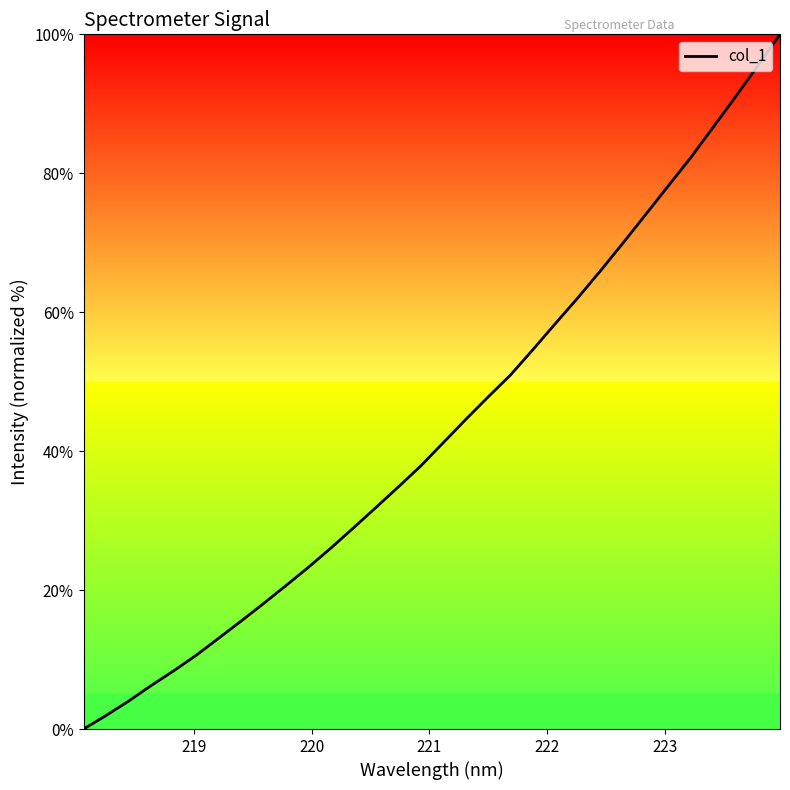

What is the greatest value displayed?

100.0